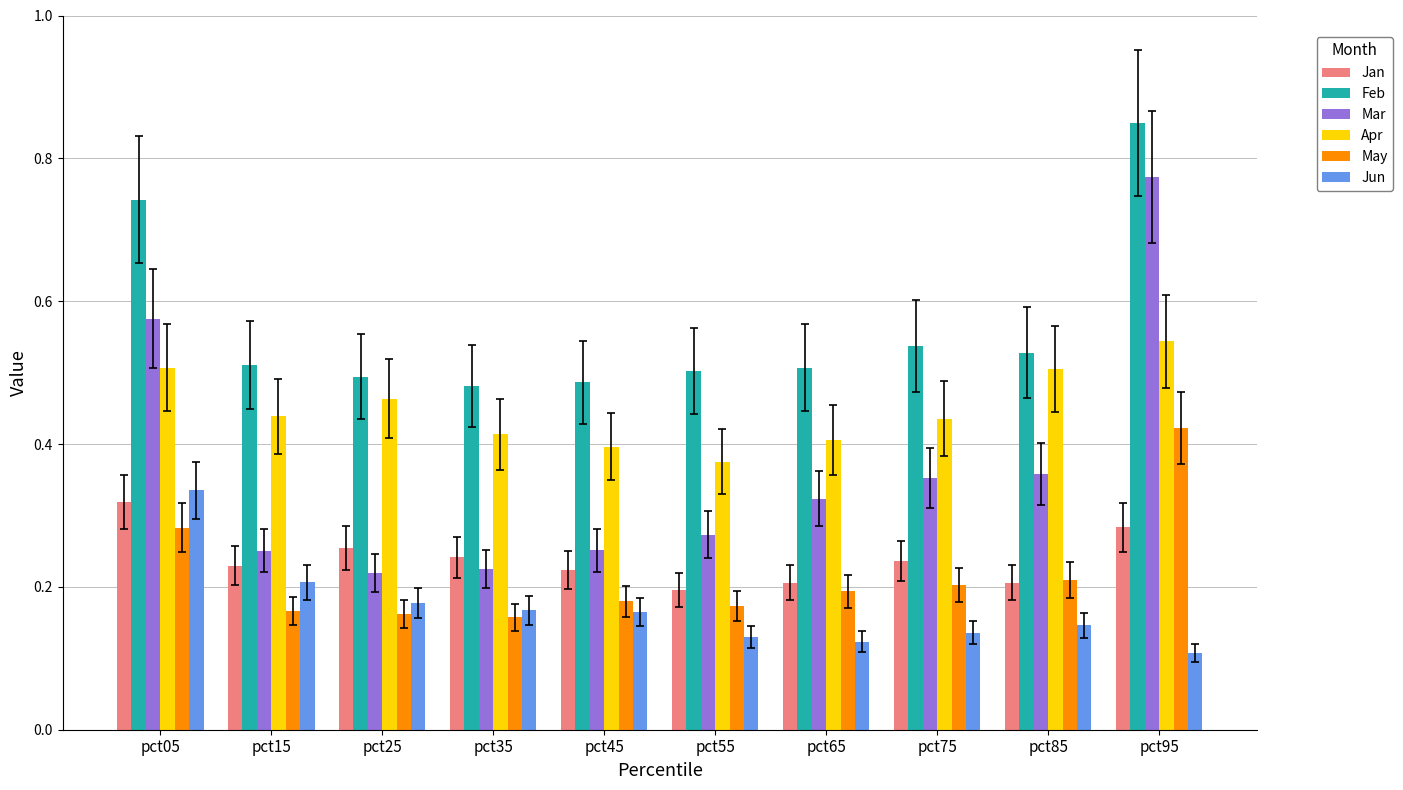

List the series in order of their peak value, lowest first.

Jan, Jun, May, Apr, Mar, Feb